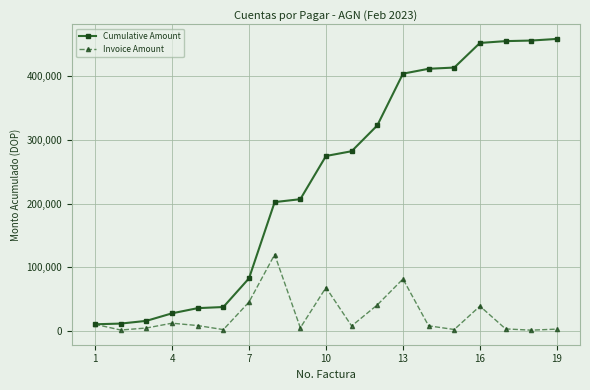

What is the value of the Cumulative Amount point at the 5th from the left?

35526.8